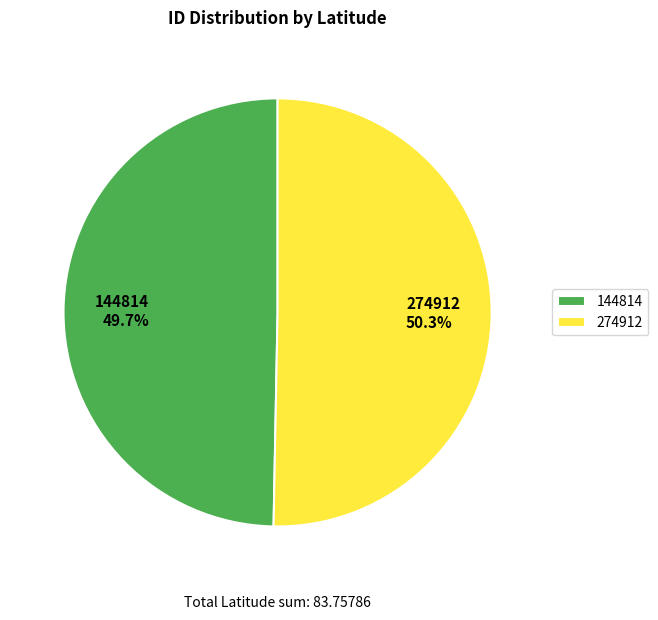

Count the number of slices in the pie.

2